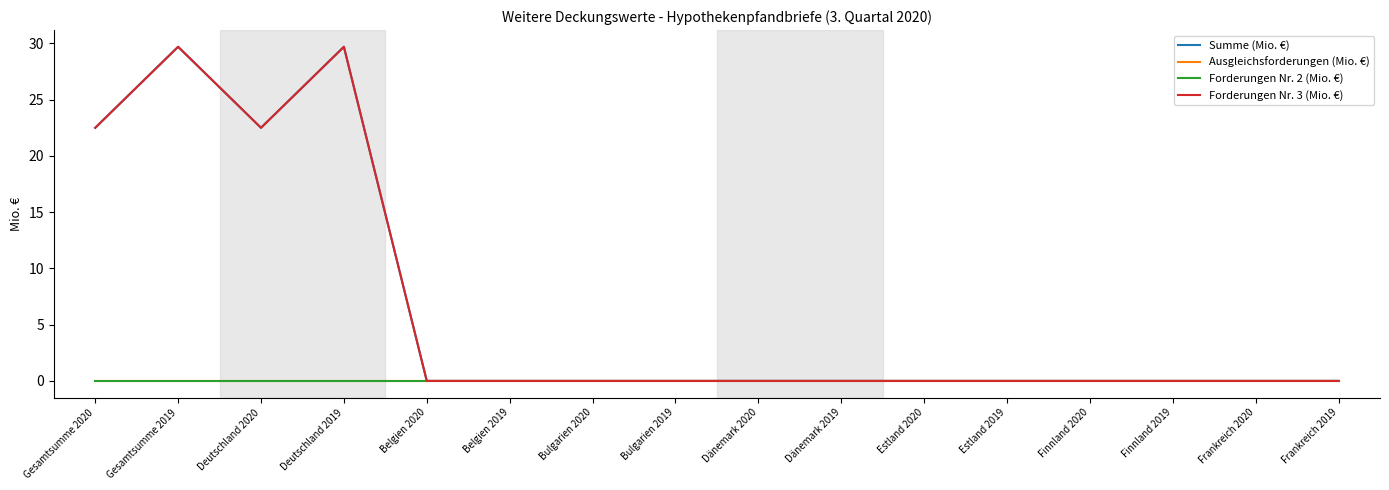

At which category does Forderungen Nr. 3 (Mio. €) reach its first local valley?

Deutschland 2020